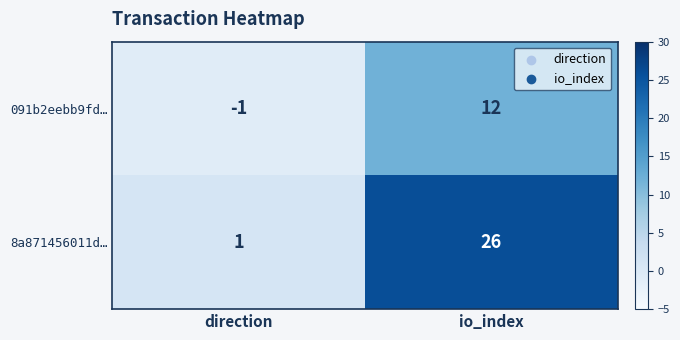

Which series has the largest range (max minus min)?

8a871456011d…